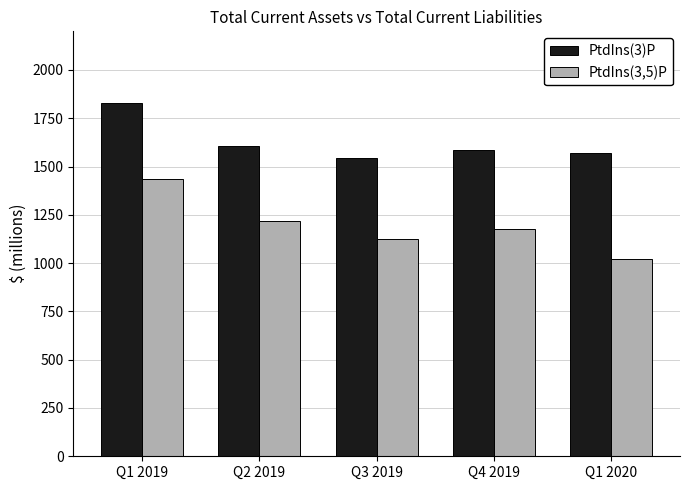

What is the difference between the highest and lowest values at Q1 2019?

397